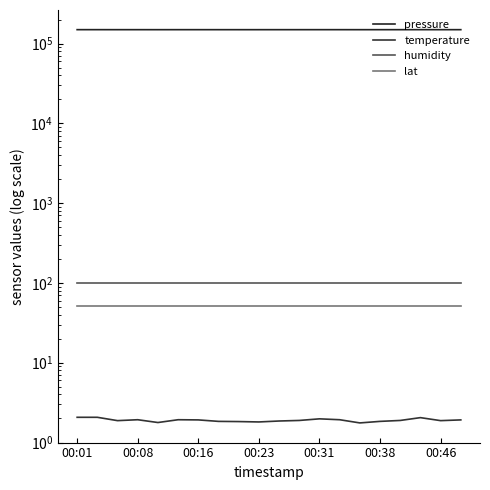

List the series in order of their peak value, lowest first.

temperature, lat, humidity, pressure